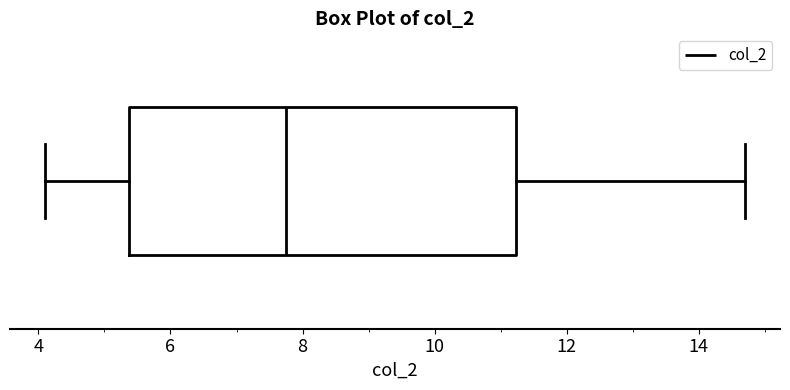

Read this box plot against the x-axis: the position of the median line, the range covered by the box, and the ends of both whiskers. The values are not printed on the chart, so give them approximately, as read against the axis.

median 7.8, box 5.4 to 11.2, whiskers 4.2 to 14.8